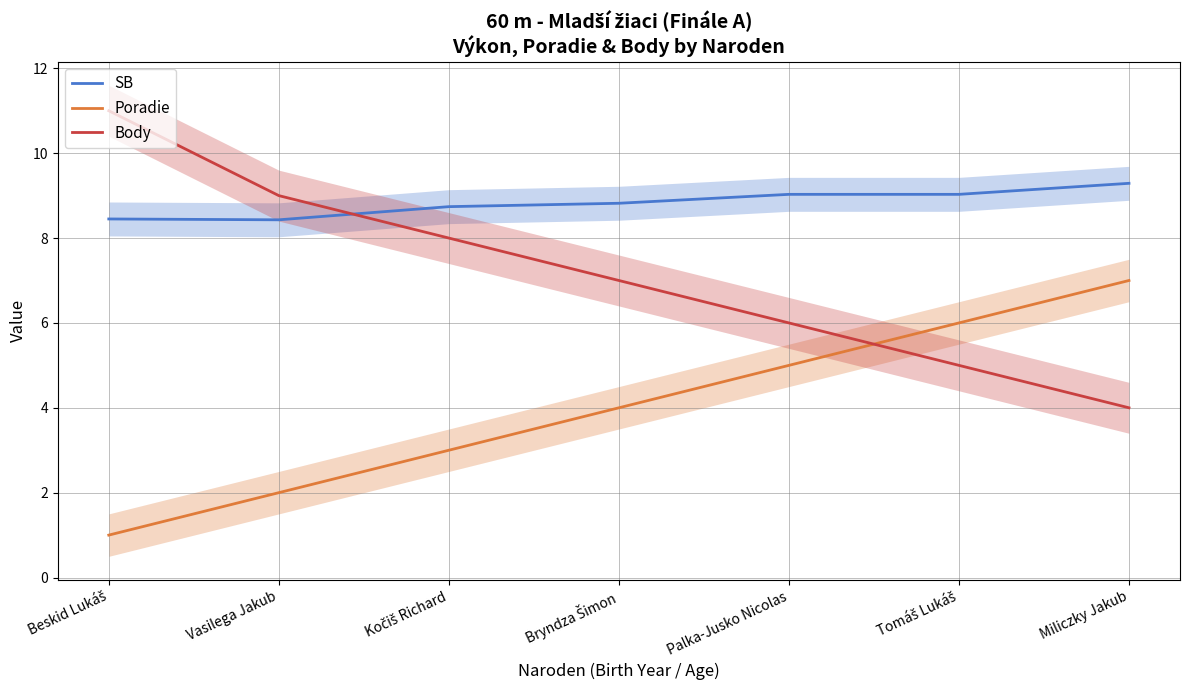

Between which two adjacent categories do Body and Poradie first intersect?

Palka-Jusko Nicolas and Tomáš Lukáš